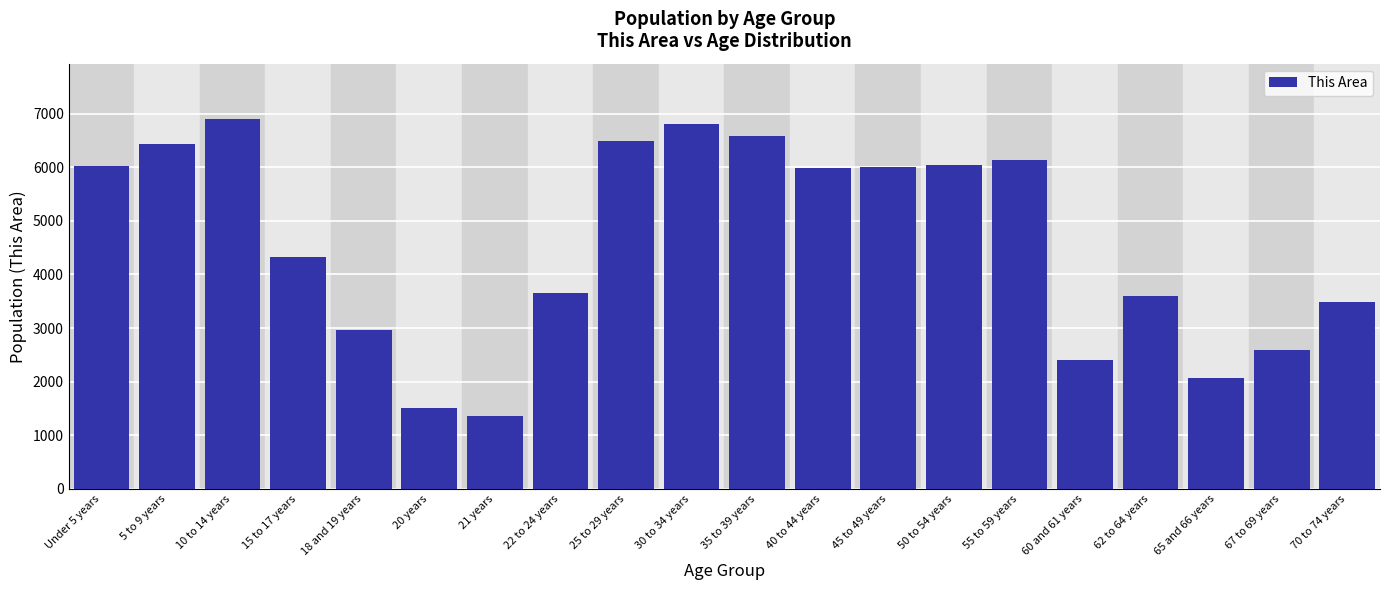

Read the value at 35 to 39 years, to the nearest 50.

6600